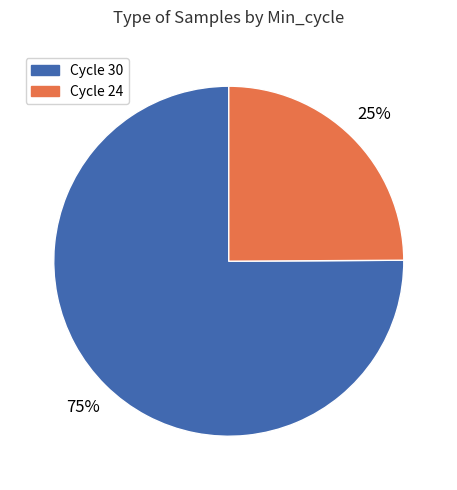

Is there any slice that represents more than half of the pie?

Yes